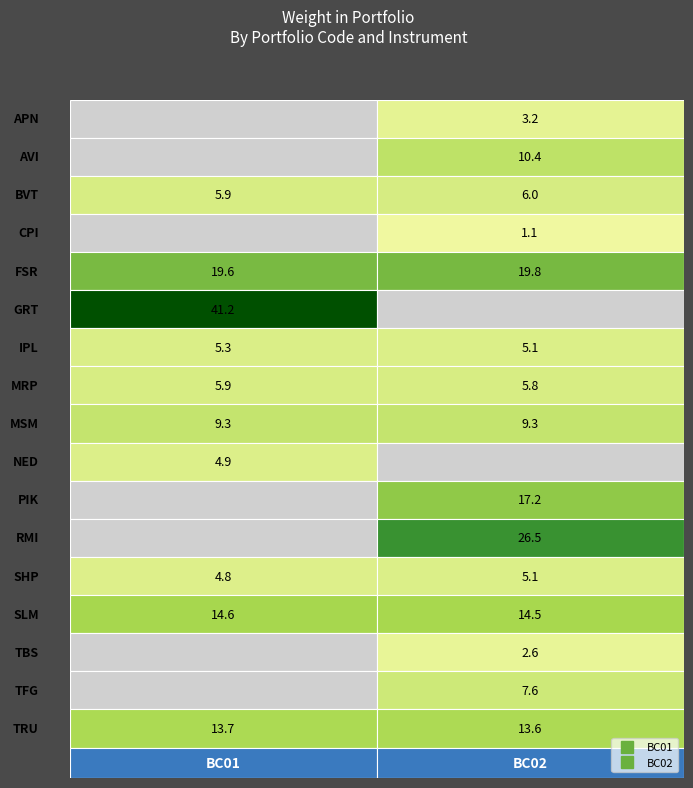

Rank the categories by BC01 value from highest to lowest.

GRT, FSR, SLM, TRU, MSM, BVT, MRP, IPL, NED, SHP